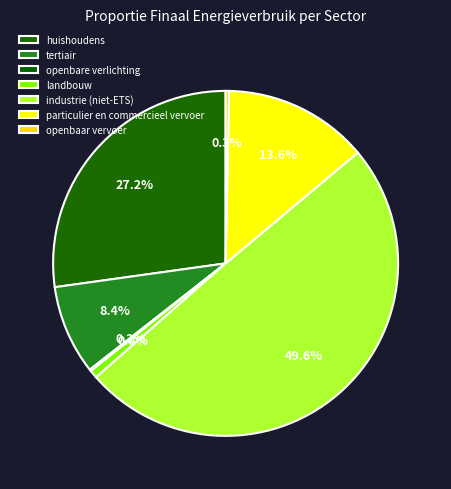

Count the number of slices in the pie.

7